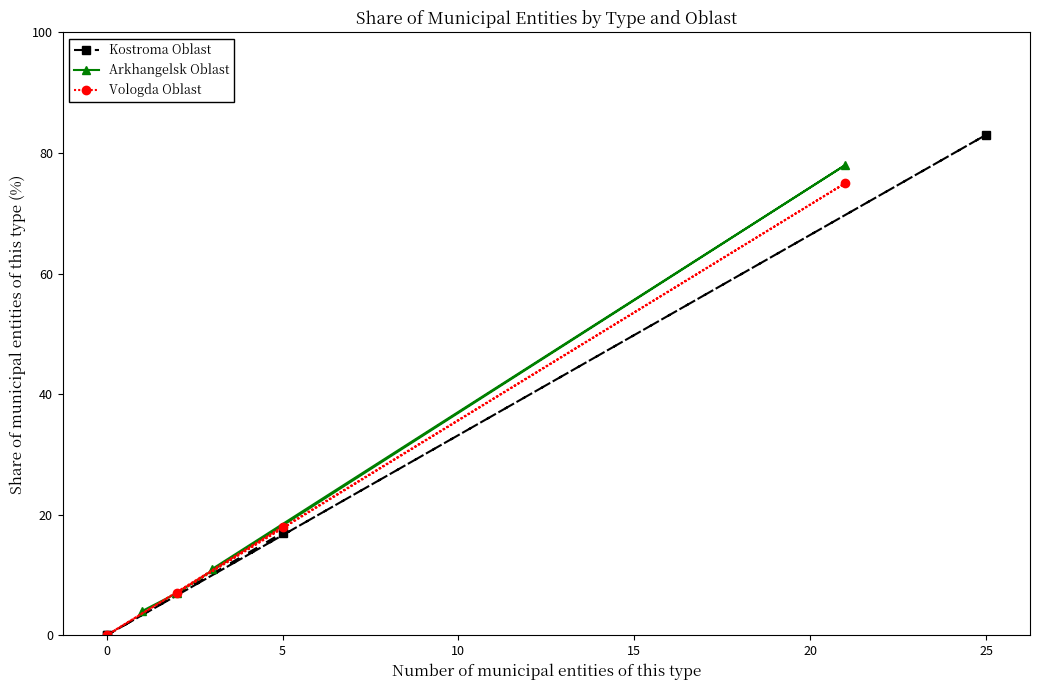

What is the lowest value of the Arkhangelsk Oblast series?

4